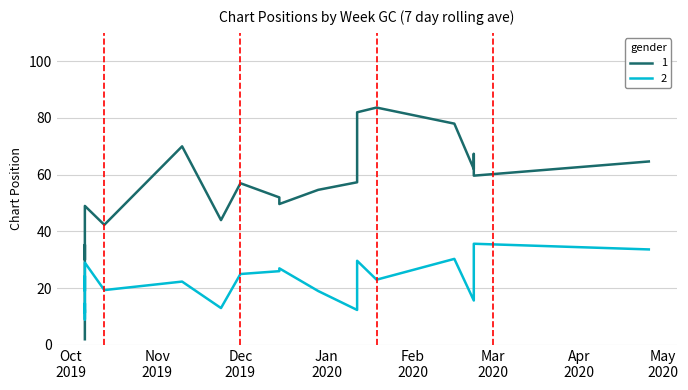

Rank the series by their average value, from highest to lowest.

1, 2